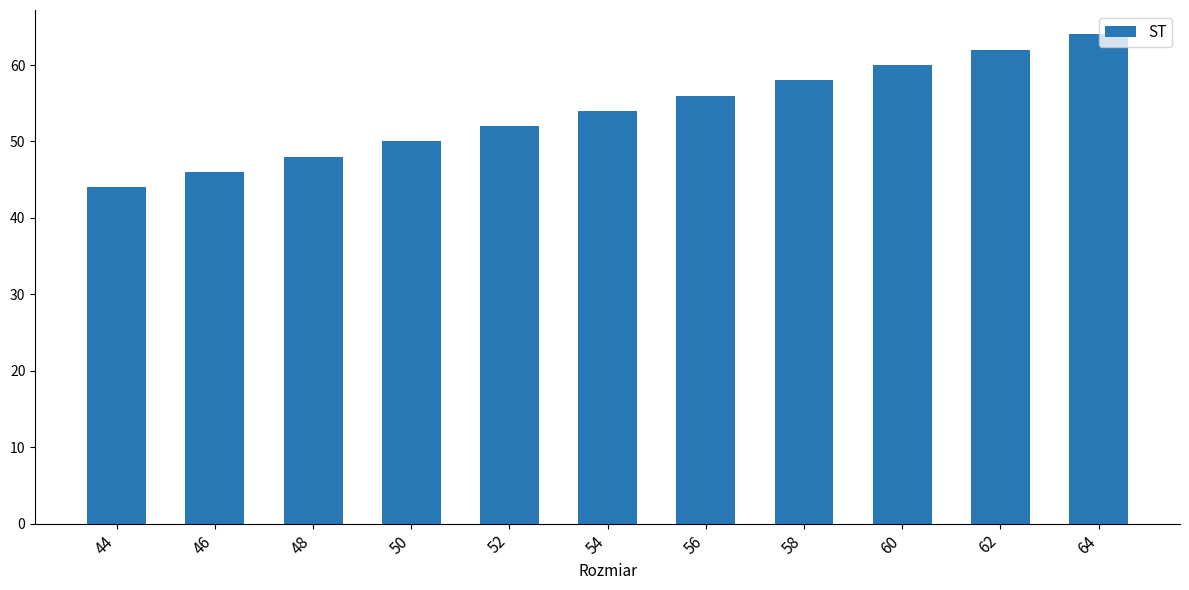

True or false: the data shows 46 at 46.

True